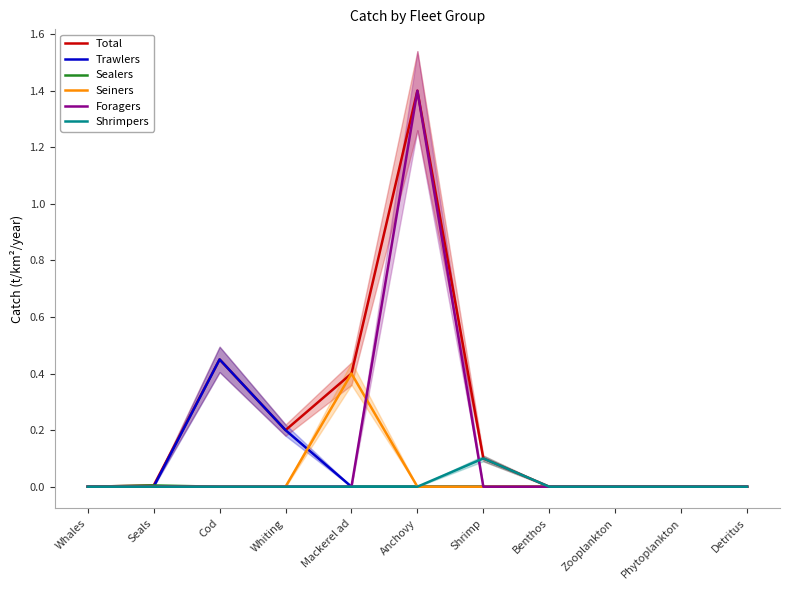

How many positive values does the Seiners series have?

1